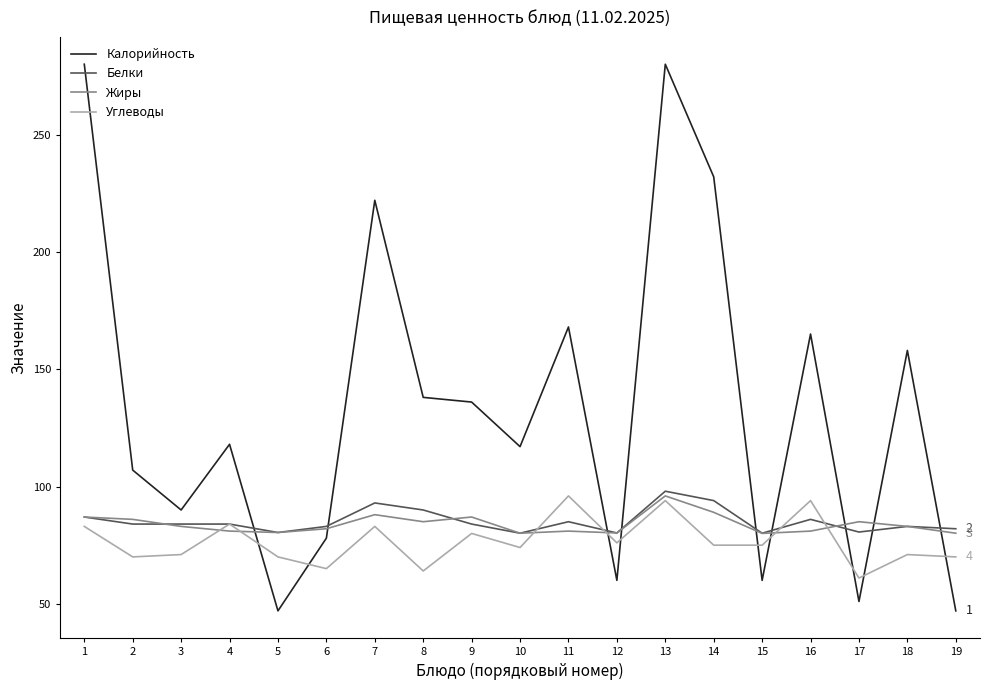

True or false: Углеводы and Белки cross at least once.

True